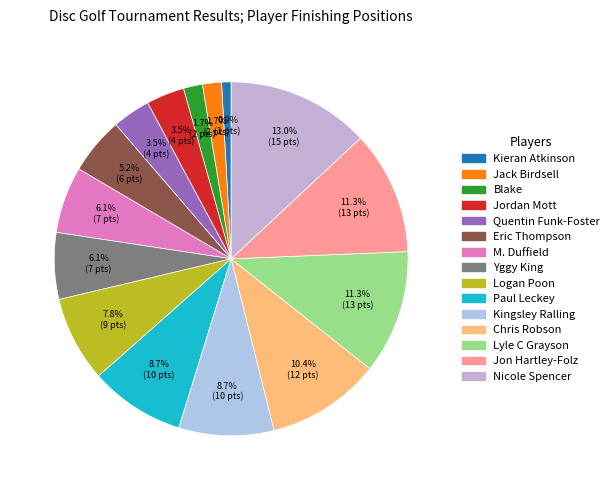

What is the total percentage of Kieran Atkinson and Chris Robson?

11.3%